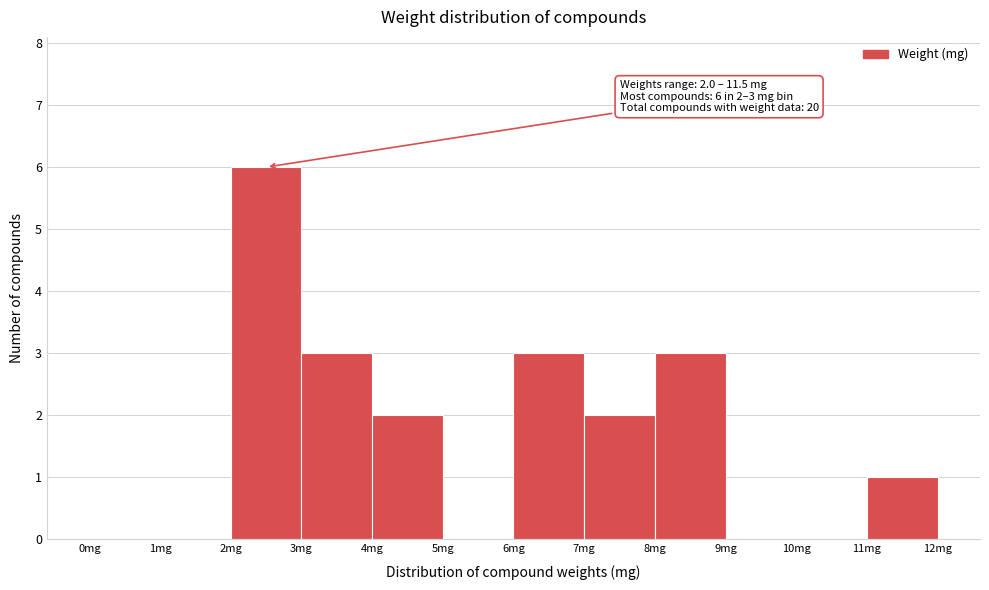

Which range on the x-axis has the tallest bar?

2 to 3